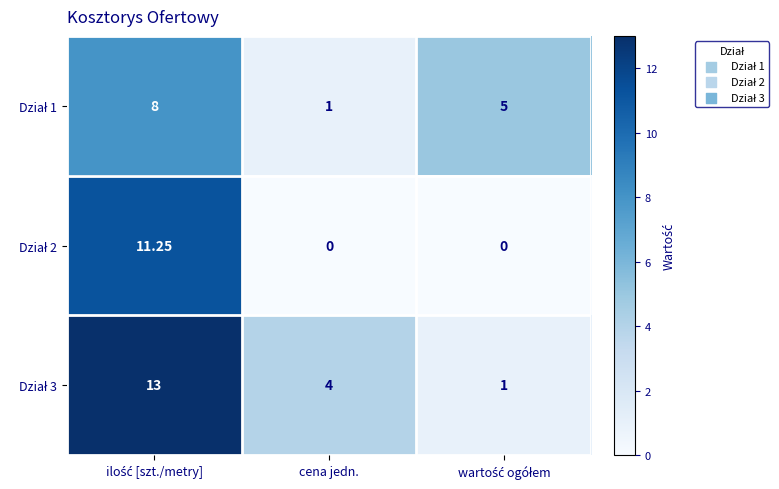

Count the number of categories in the chart.

3